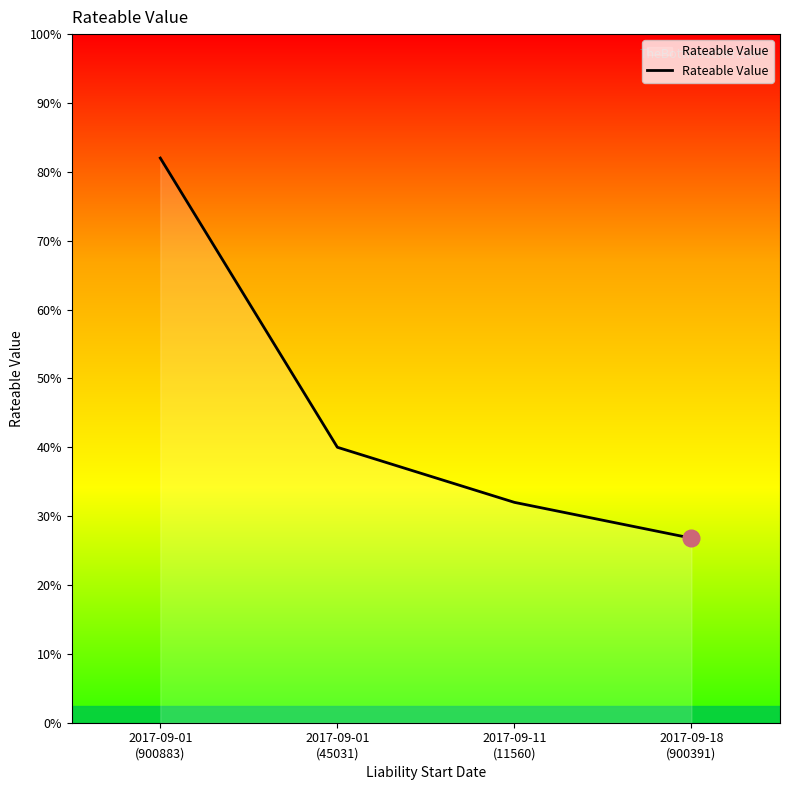

Rank the categories by value from highest to lowest.

2017-09-01
(900883), 2017-09-01
(45031), 2017-09-11
(11560), 2017-09-18
(900391)